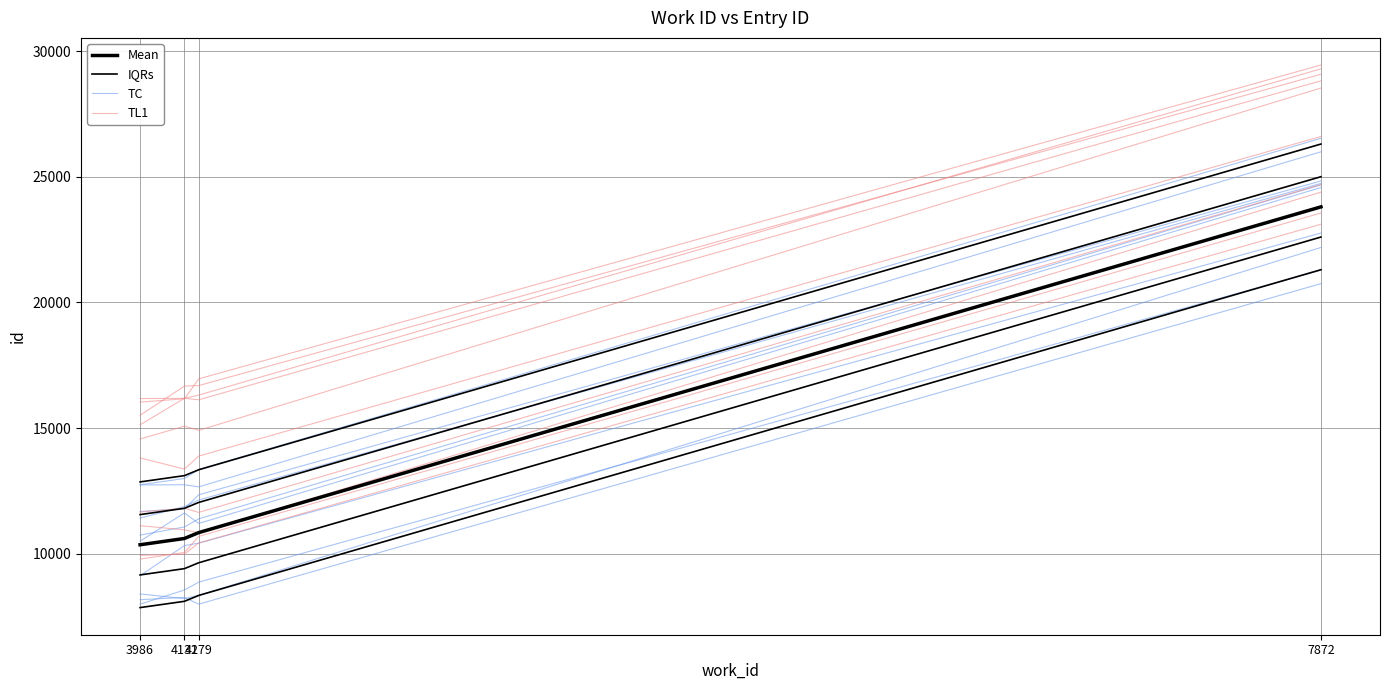

True or false: TL1 and IQRs cross at least once.

False